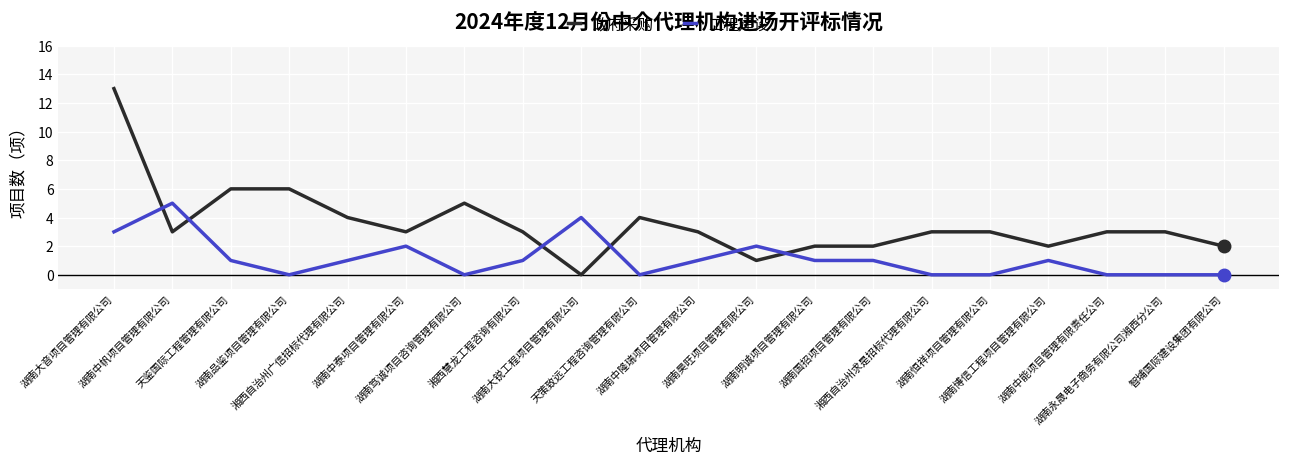

What is the difference between the maximum and minimum values in the 政府采购 series?

13